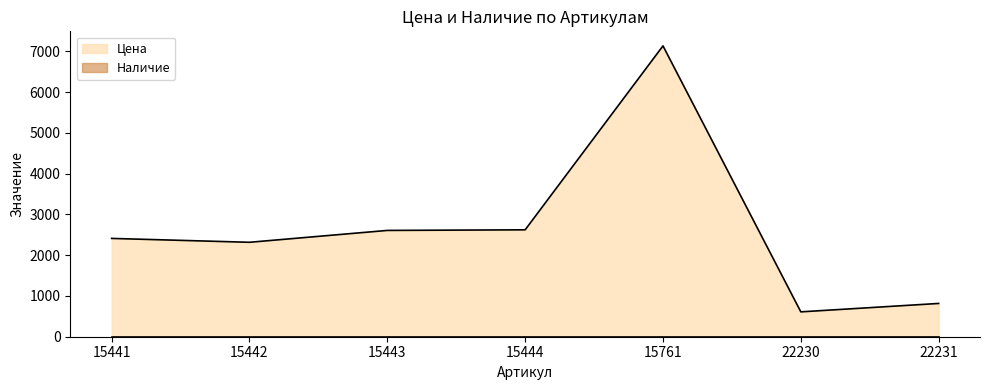

Is it true that the value at 15444 is 2622?

True